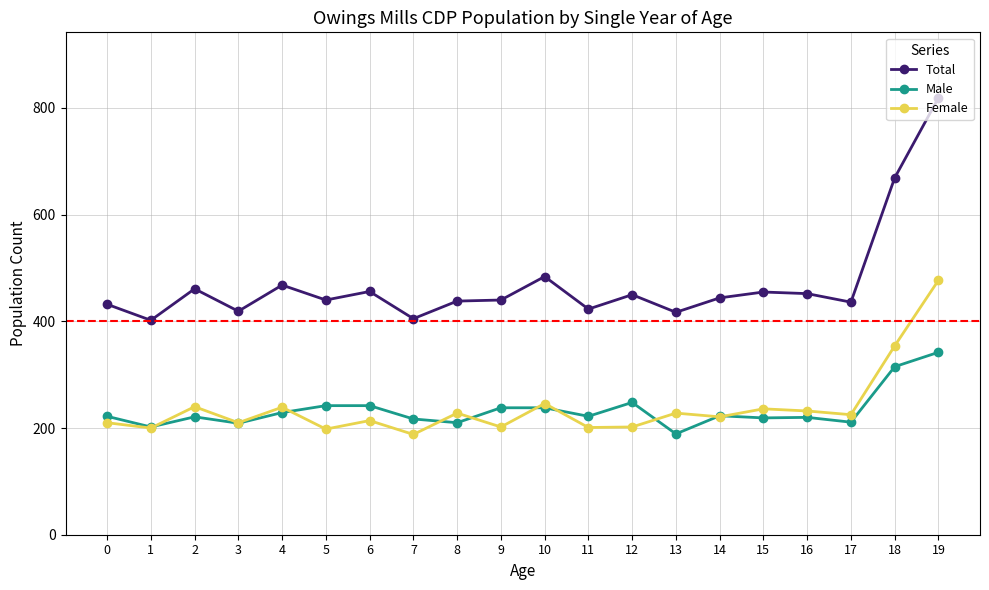

Which series has the largest total across all categories?

Total